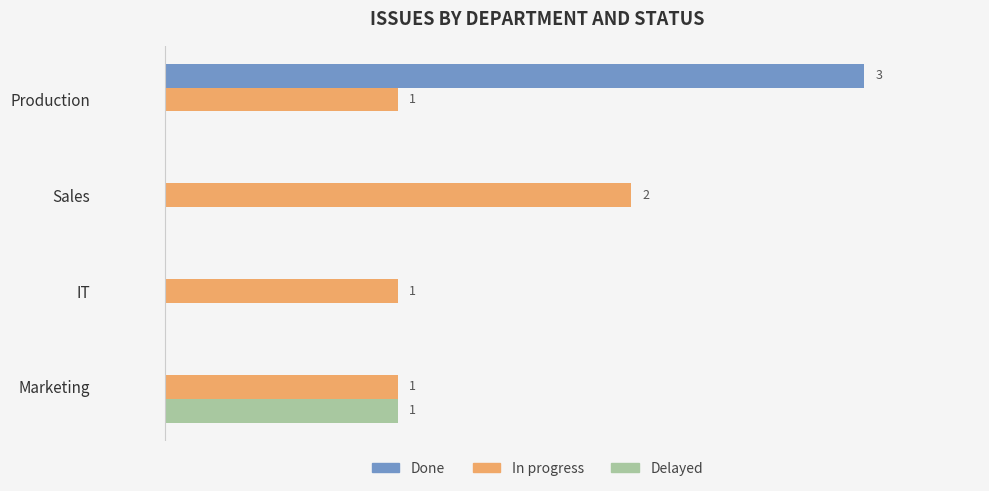

Between Production and Marketing, which series saw the biggest shift?

Done